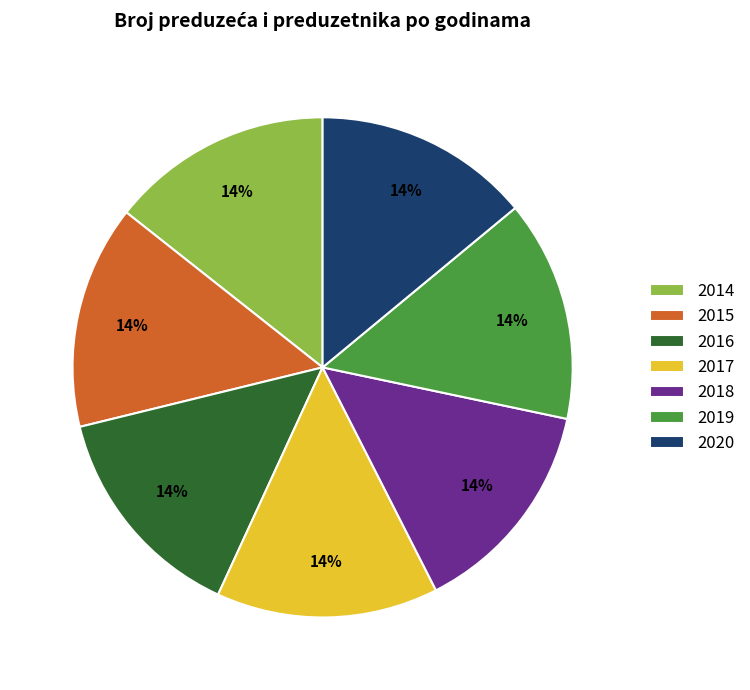

The 2016 slice represents 24% of the pie. True or false?

False